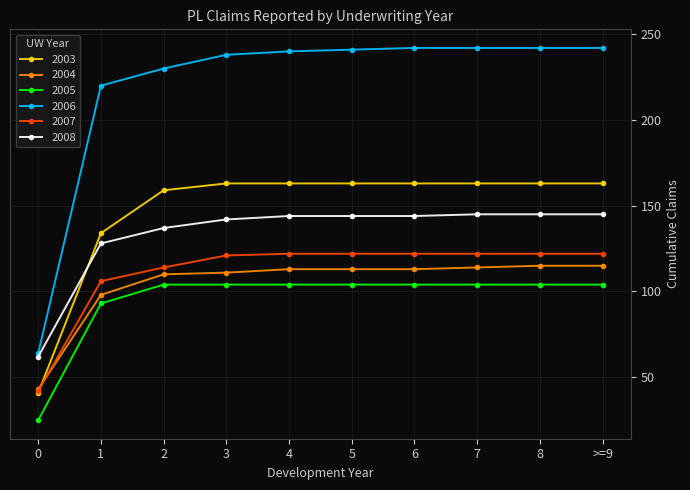

True or false: 2005 and 2004 cross at least once.

False